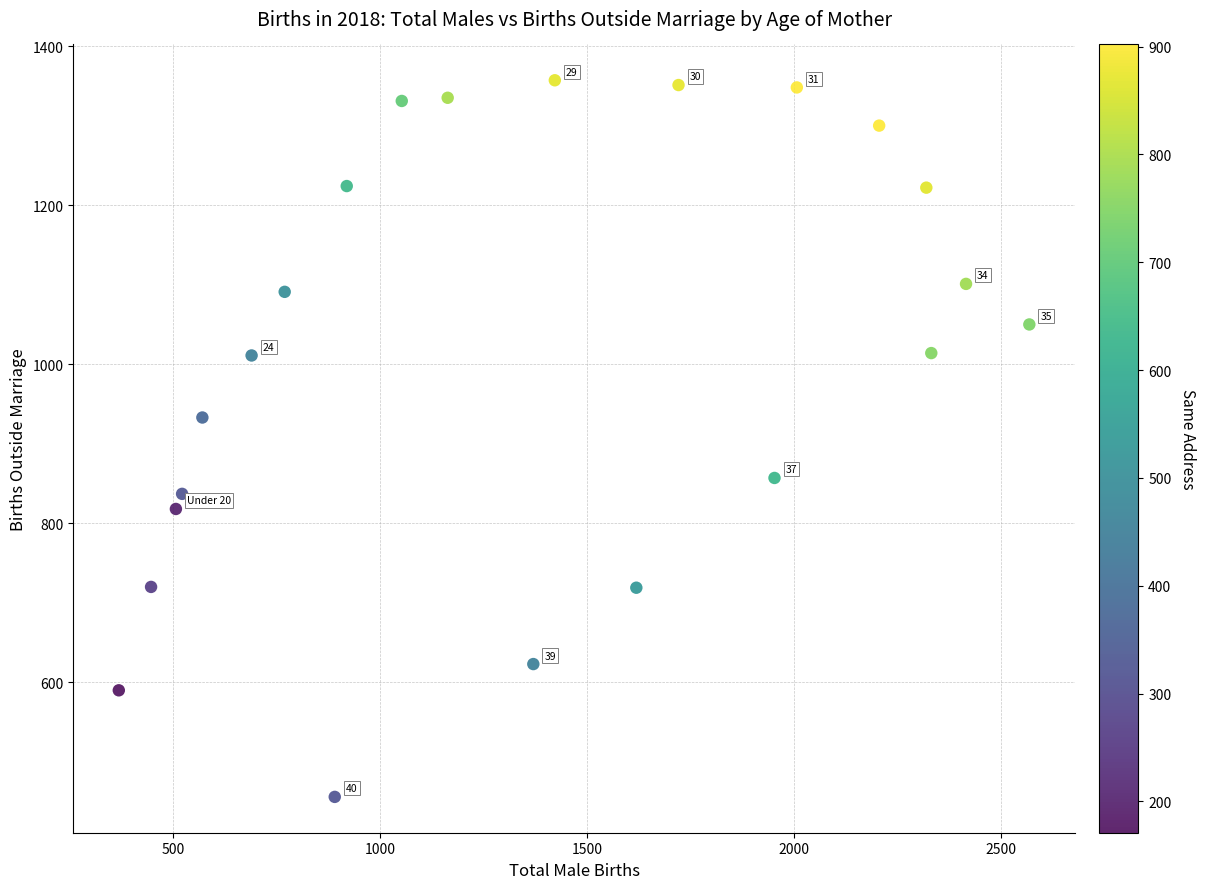

What Y value in the scatter plot is closest to 906?

933